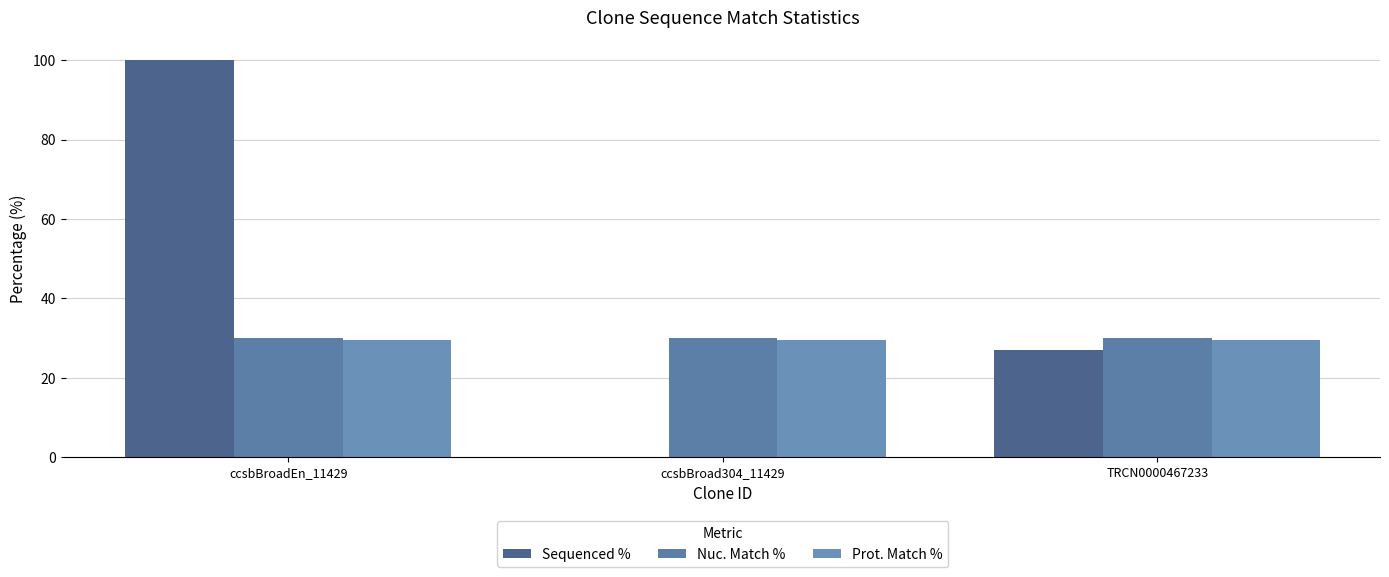

Reading left to right, list all the values displayed in this chart.

Sequenced %: 100.0	0.0	27.0
Nuc. Match %: 29.9	29.9	29.9
Prot. Match %: 29.4	29.4	29.4